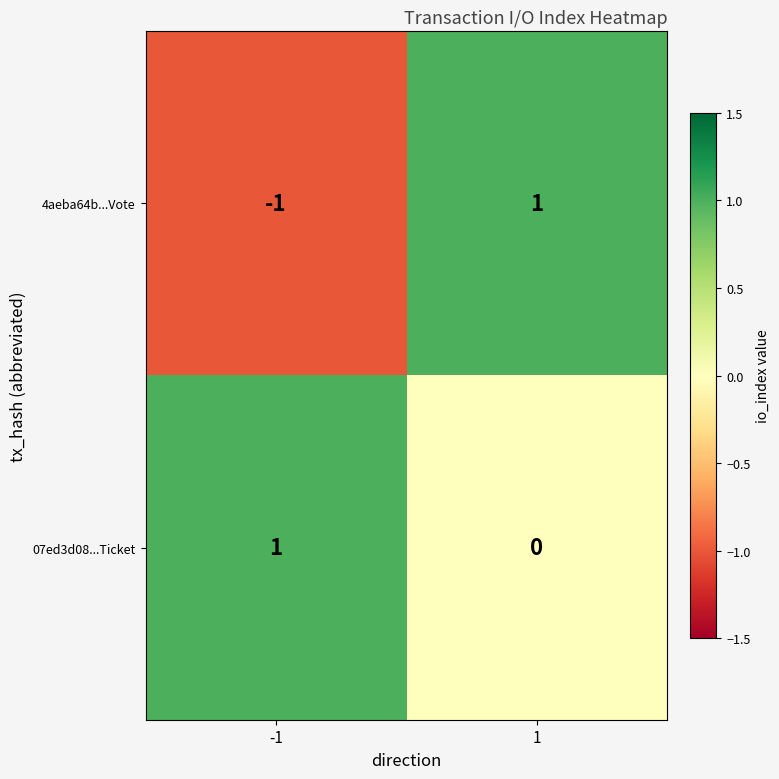

Which series has the largest total across all categories?

07ed3d08...Ticket